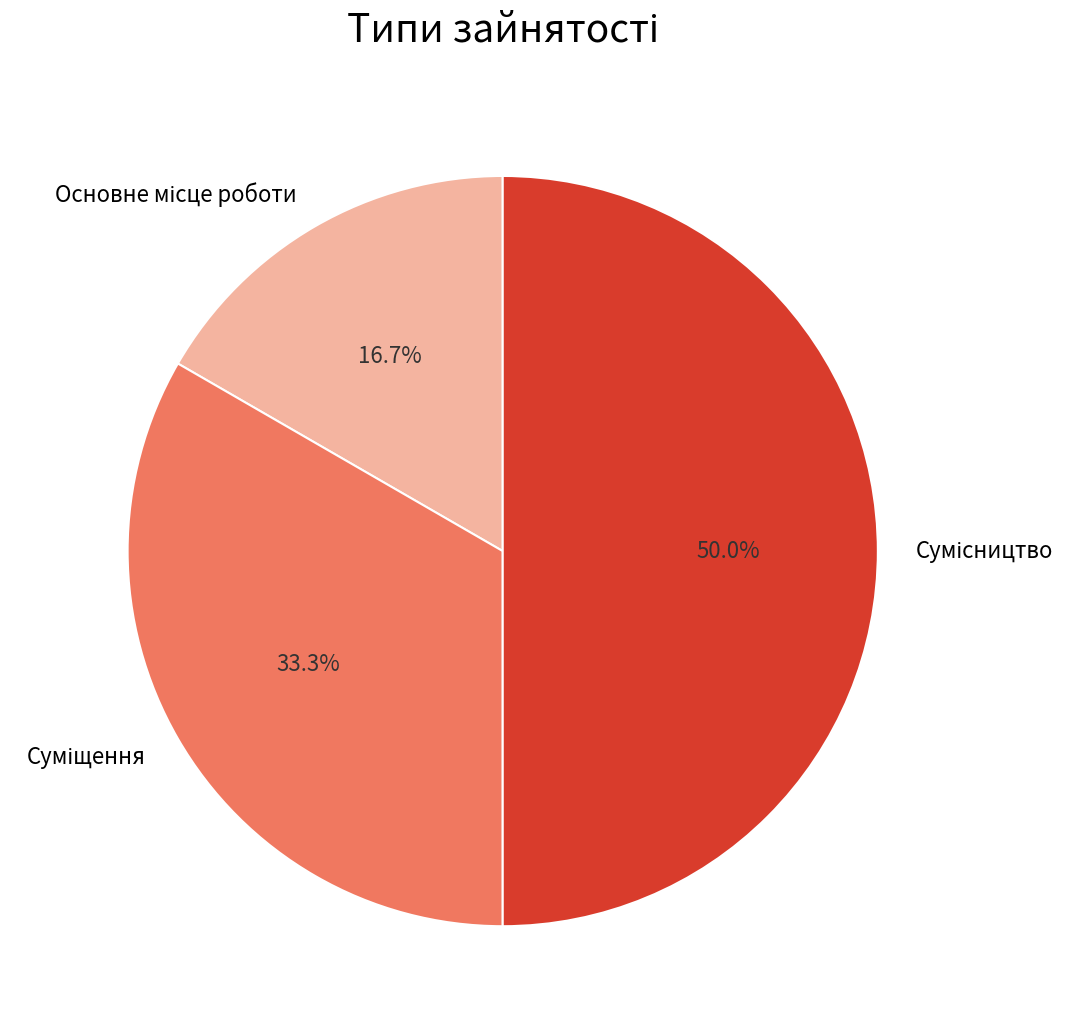

How many slices are in this pie chart?

3